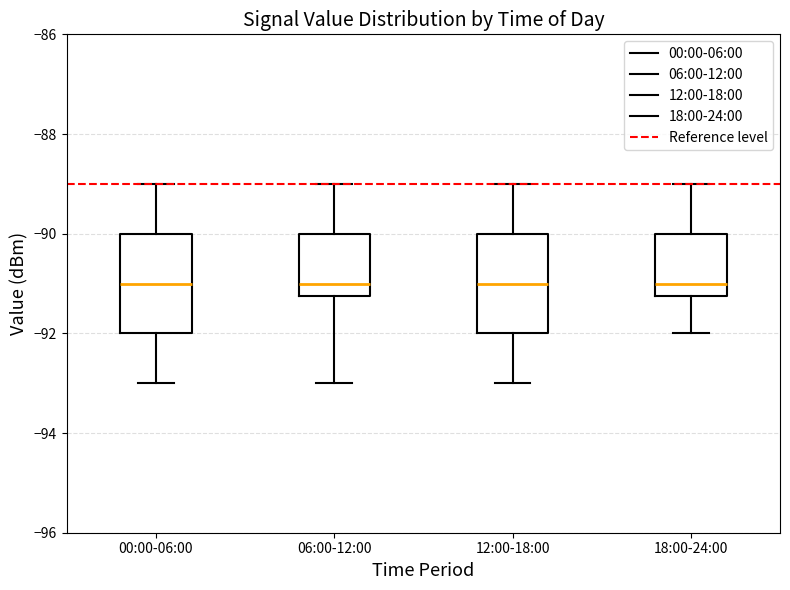

Reading left to right, read every box against the y-axis: the position of its median line, the range the box covers, and the ends of its whiskers. The values are not printed on the chart, so give them approximately, as read against the axis.

00:00-06:00: median -91.0, box -92.0 to -90.0, whiskers -93.0 to -89.0
06:00-12:00: median -91.0, box -91.2 to -90.0, whiskers -93.0 to -89.0
12:00-18:00: median -91.0, box -92.0 to -90.0, whiskers -93.0 to -89.0
18:00-24:00: median -91.0, box -91.2 to -90.0, whiskers -92.0 to -89.0